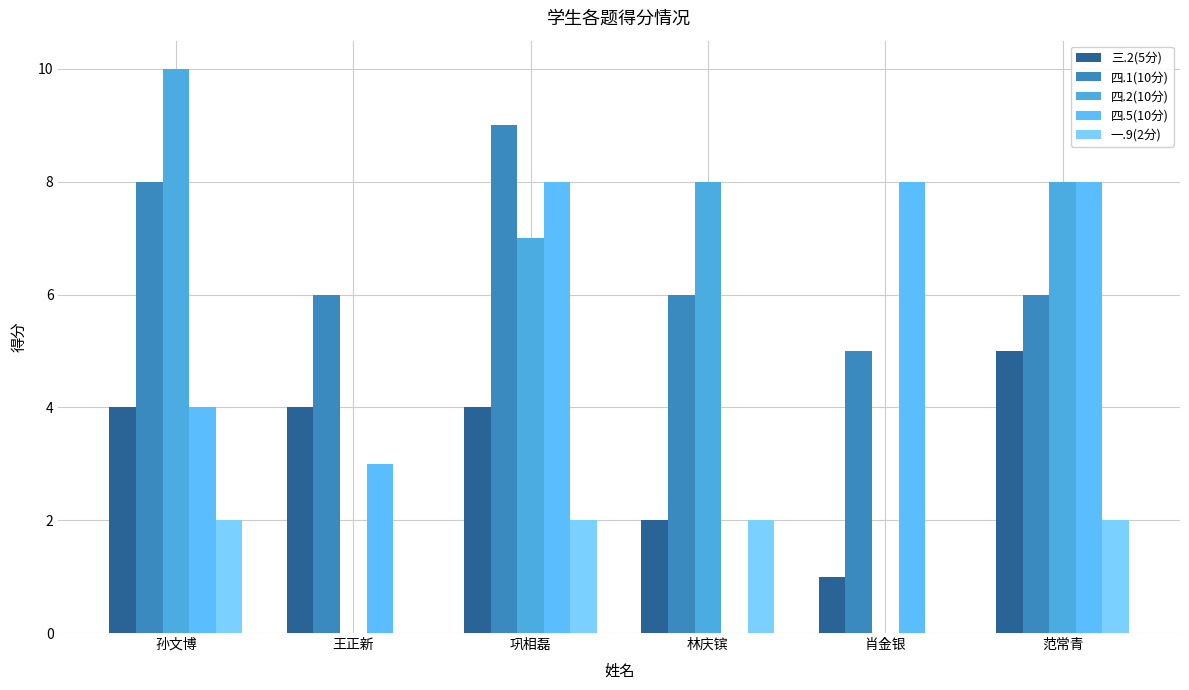

Count the number of categories in the chart.

6